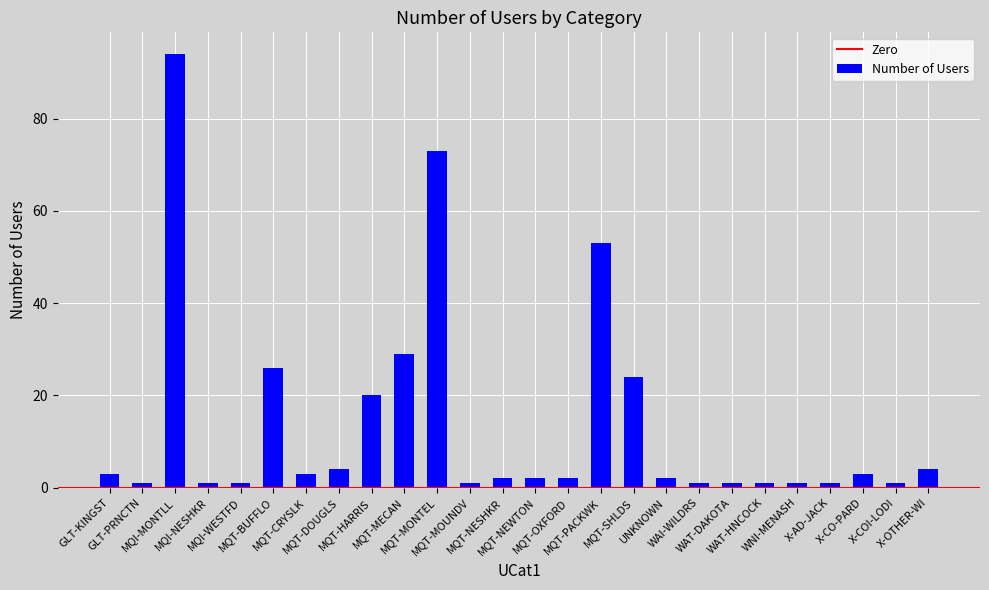

What is the greatest value displayed?

94